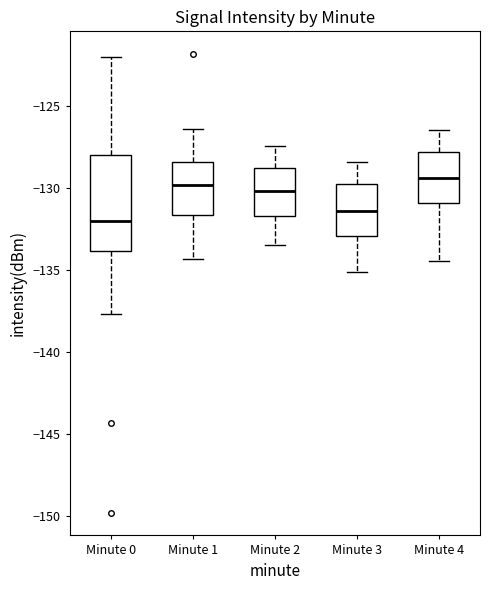

Reading left to right, transcribe this box plot: for each box, give where its median line is, the range the box spans, and where its two whiskers end, as read against the y-axis. The values are not printed on the chart, so give them approximately, as read against the axis.

Minute 0: median -132.0, box -134.0 to -128.0, whiskers -137.5 to -122.0
Minute 1: median -130.0, box -131.5 to -128.5, whiskers -134.5 to -126.5
Minute 2: median -130.0, box -131.5 to -129.0, whiskers -133.5 to -127.5
Minute 3: median -131.5, box -133.0 to -130.0, whiskers -135.0 to -128.5
Minute 4: median -129.5, box -131.0 to -128.0, whiskers -134.5 to -126.5